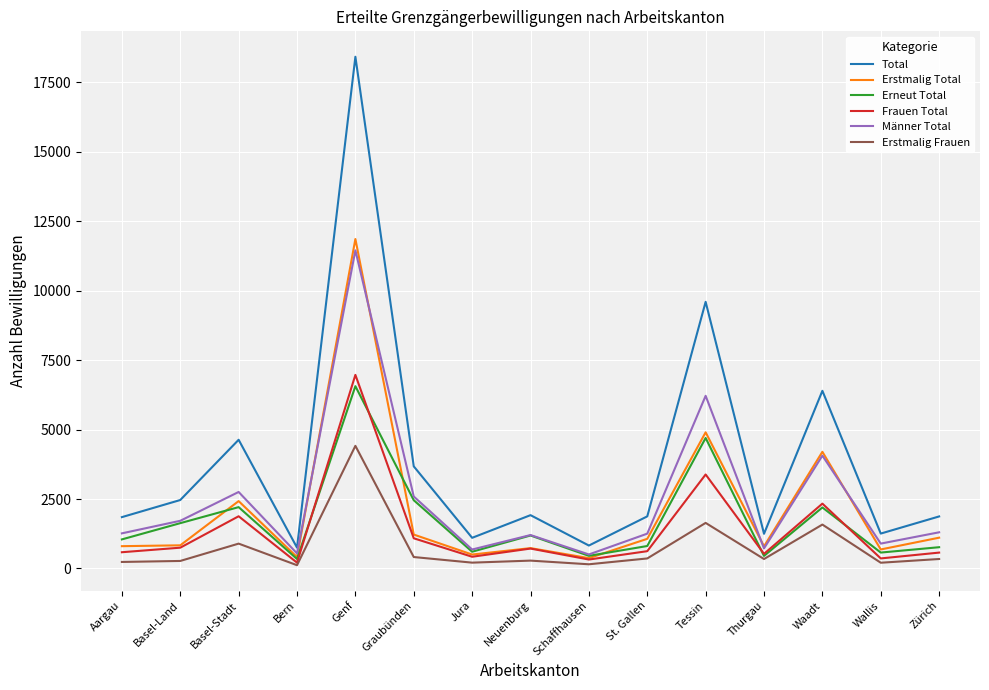

True or false: Erstmalig Frauen and Männer Total intersect in this chart.

False